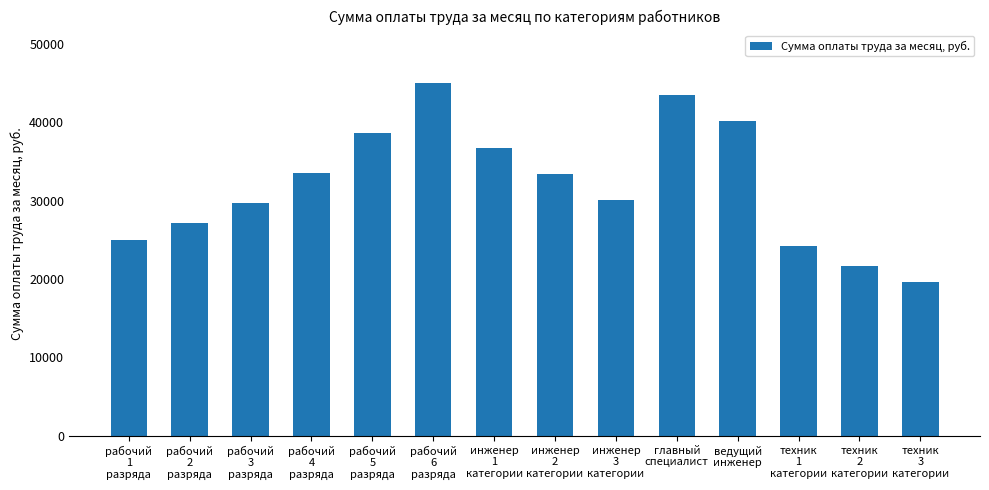

Where does the data first go above 33380?

рабочий
4
разряда